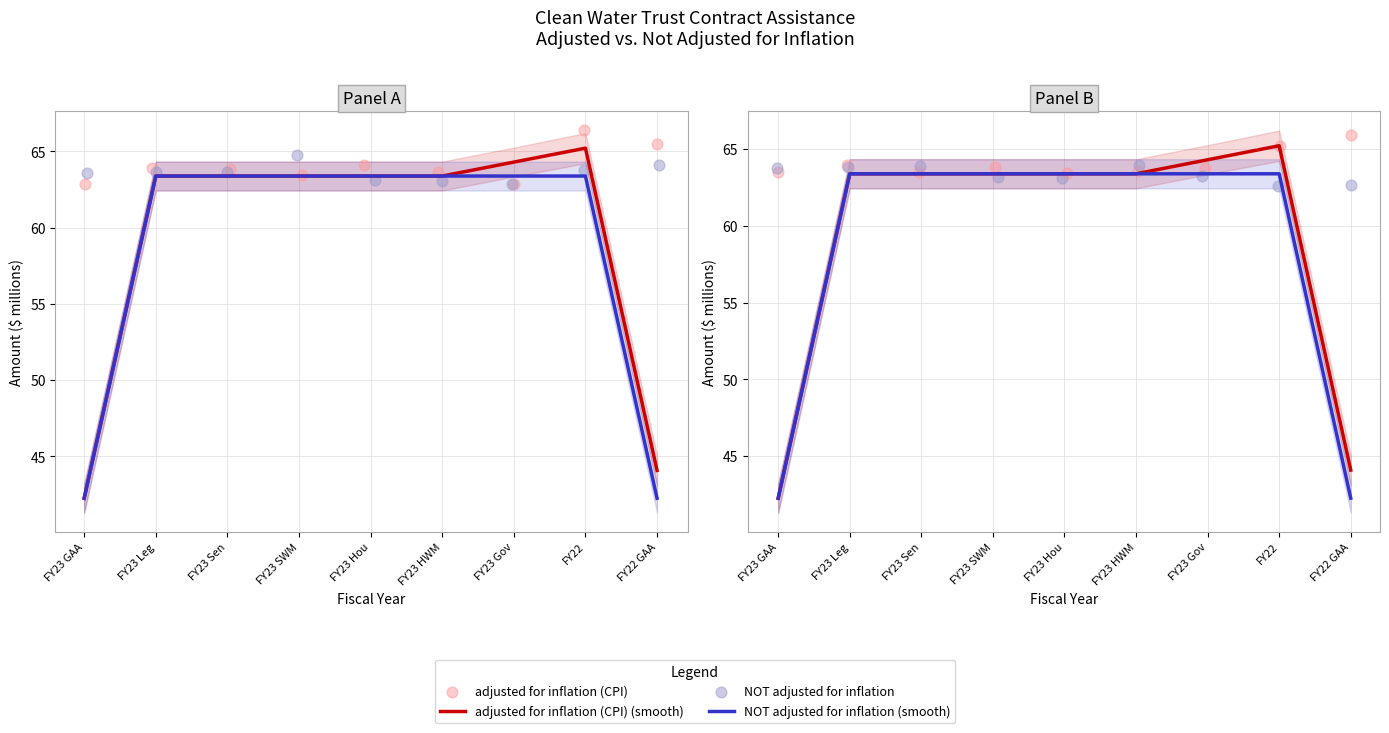

Is the value of NOT adjusted for inflation at FY23 Sen greater than the value of NOT adjusted for inflation (smooth) at FY23 HWM?

Yes